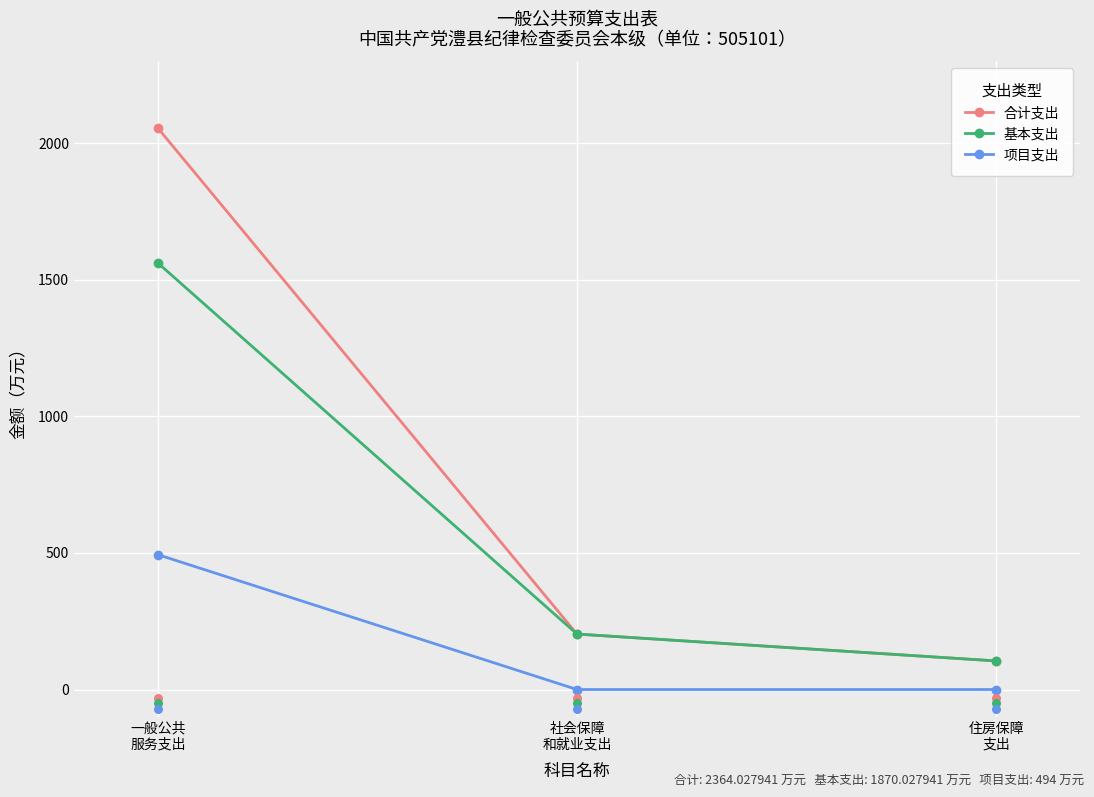

Which series has the largest total across all categories?

合计支出